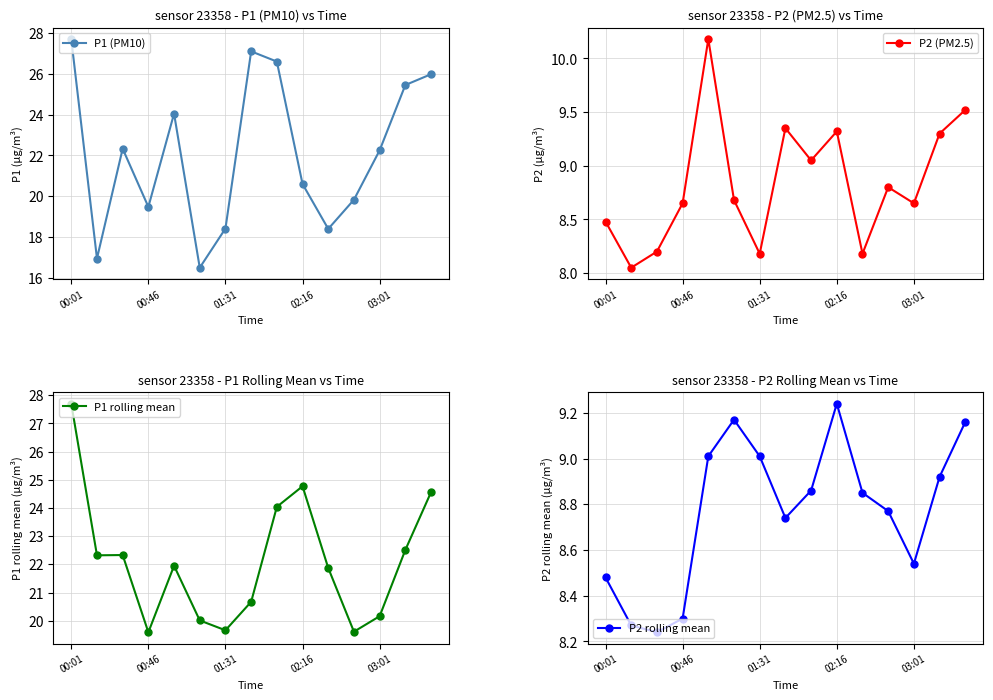

At which category is the sum across all series the highest?

00:01